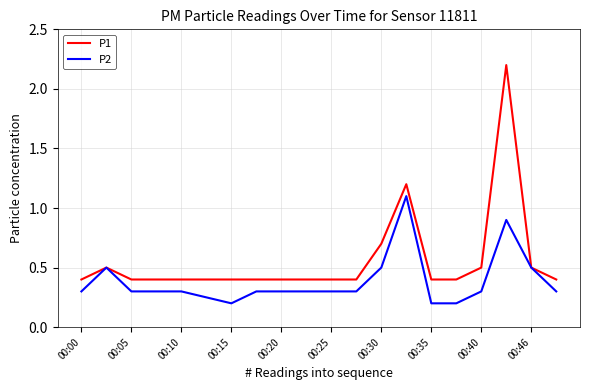

Count the P2 values in the range 0 to 1.

19